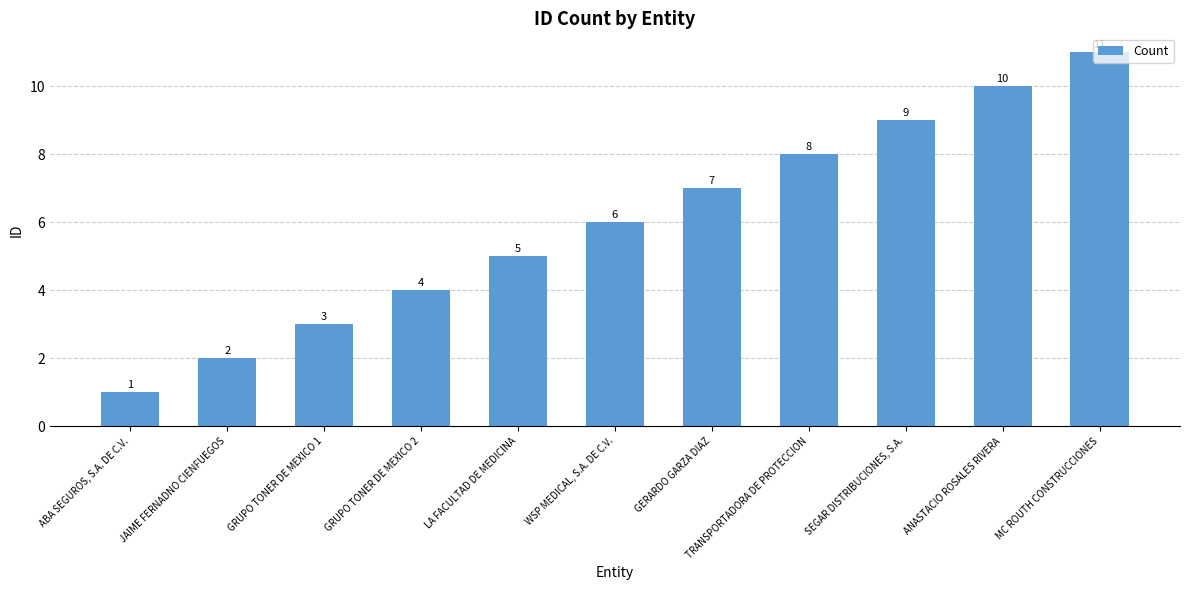

Is it true that the value at GERARDO GARZA DIAZ is 12?

False